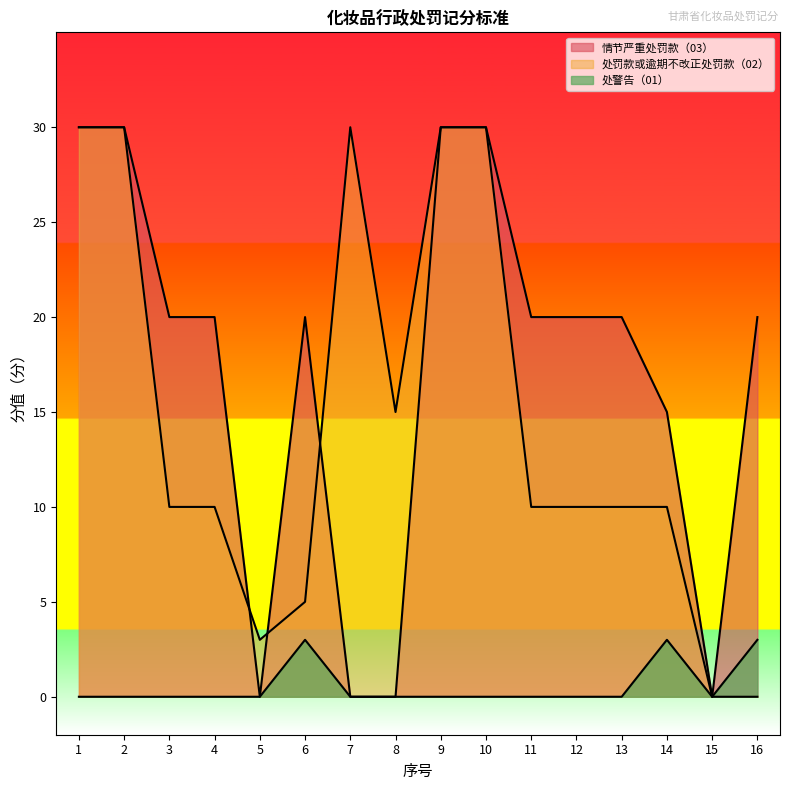

At which label is the value closest to 7?

6